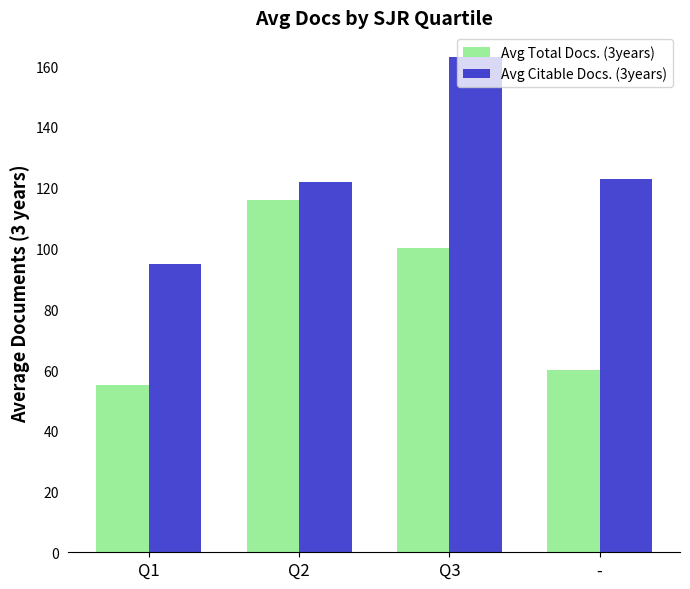

How many distinct data groups are displayed?

2